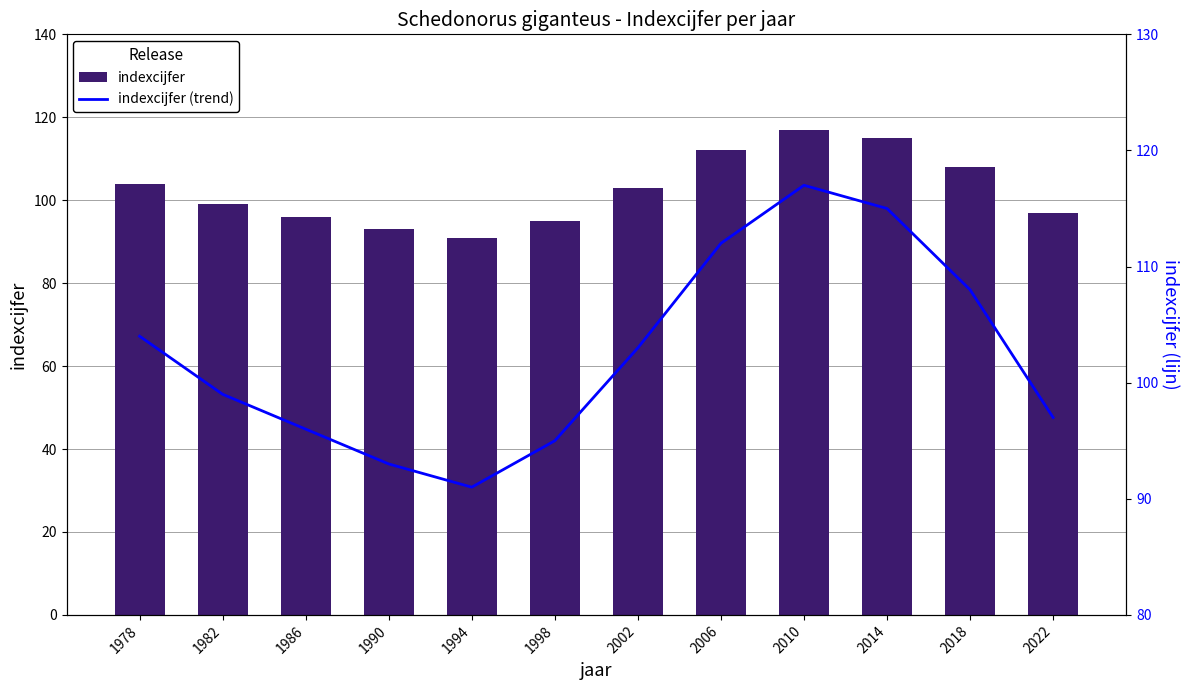

What is the value of the indexcijfer bar at the 12th from the left?

97